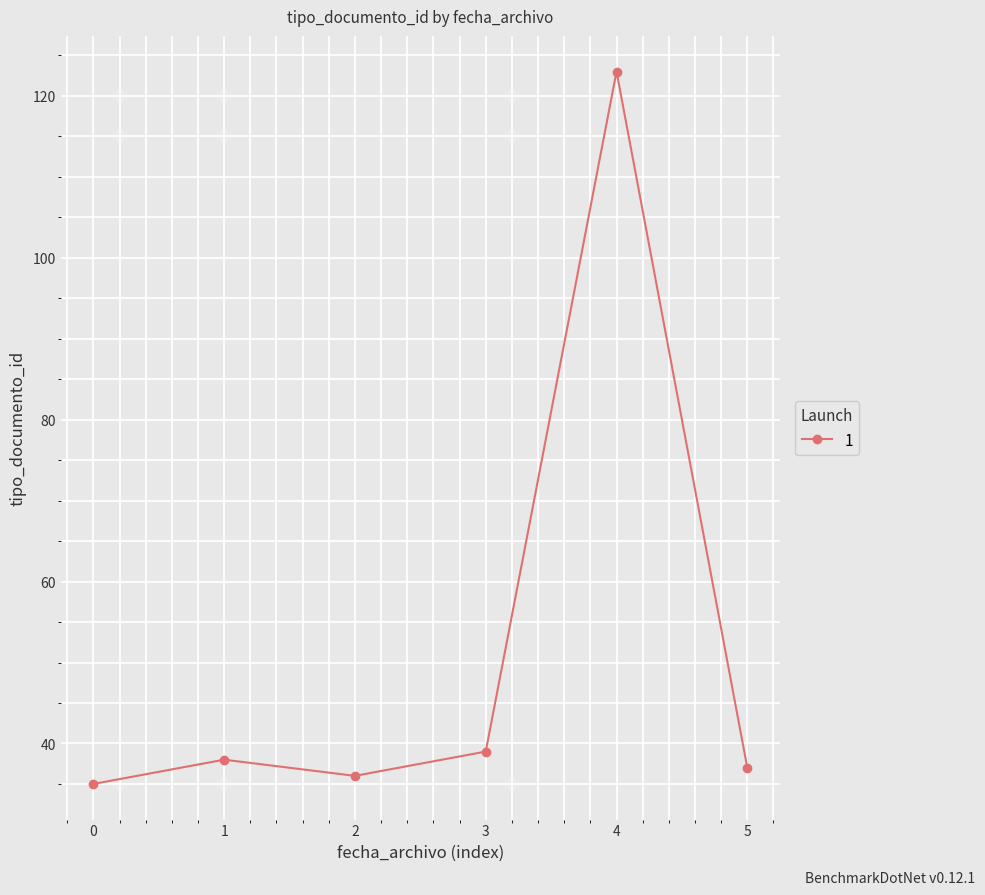

What is the value of the 3rd point from the left?

36